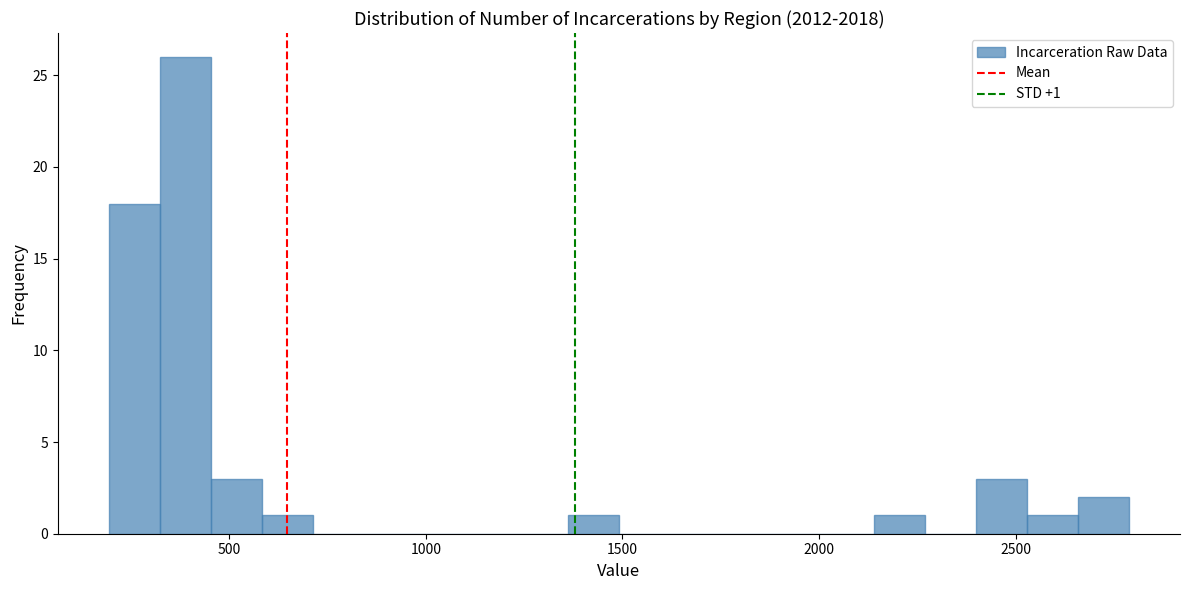

Around what value on the x-axis is the tallest bar? Give the approximate position of its centre, as read against the axis.

400